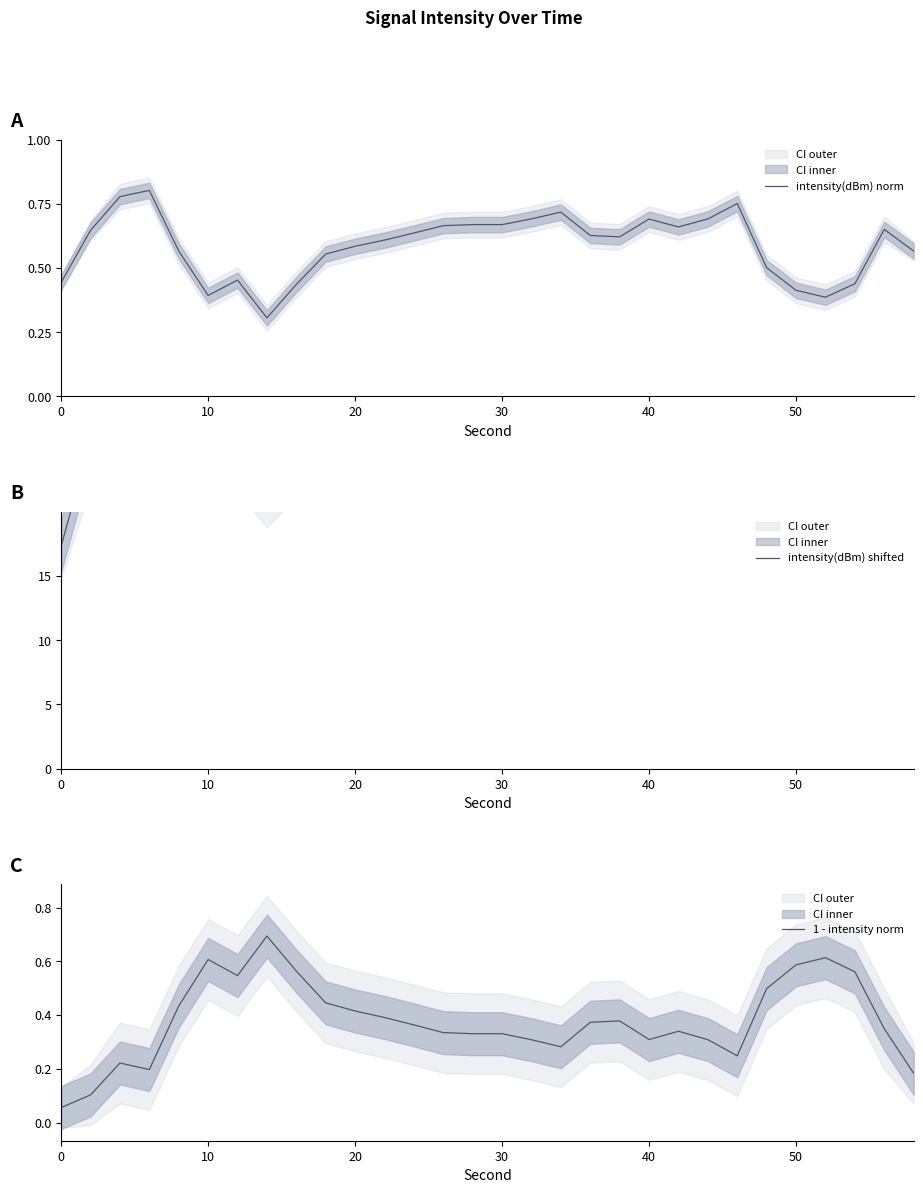

True or false: intensity(dBm) shifted has more than 1 points higher than both neighbors.

True